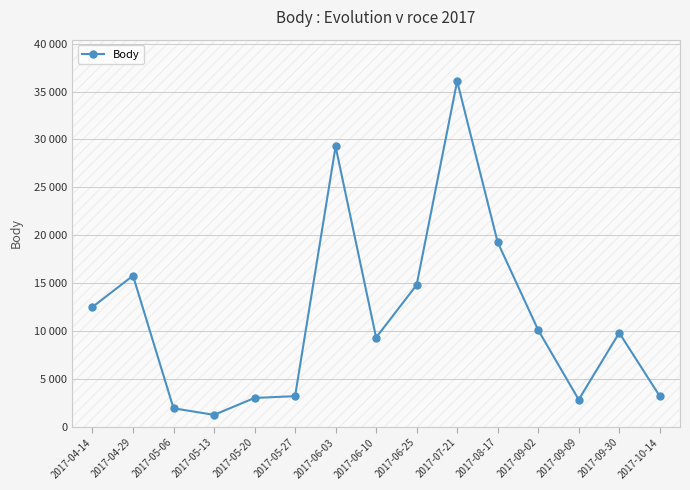

How many distinct data groups are displayed?

1